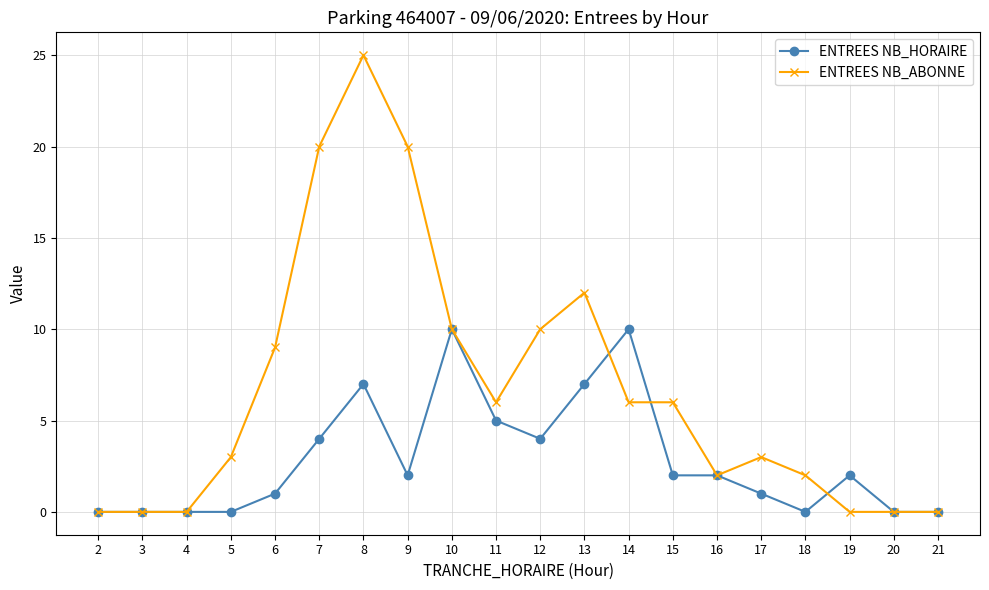

Between 6 and 12, which series saw the biggest shift?

ENTREES NB_HORAIRE